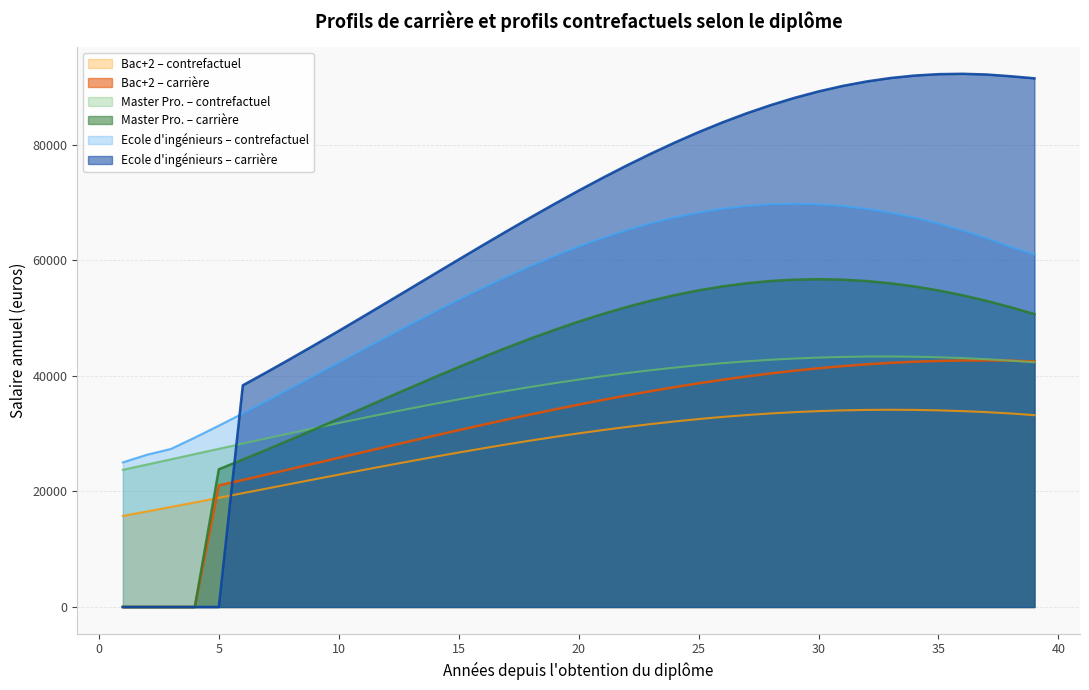

What is the spread (max minus min) of values at 2?

26346.1